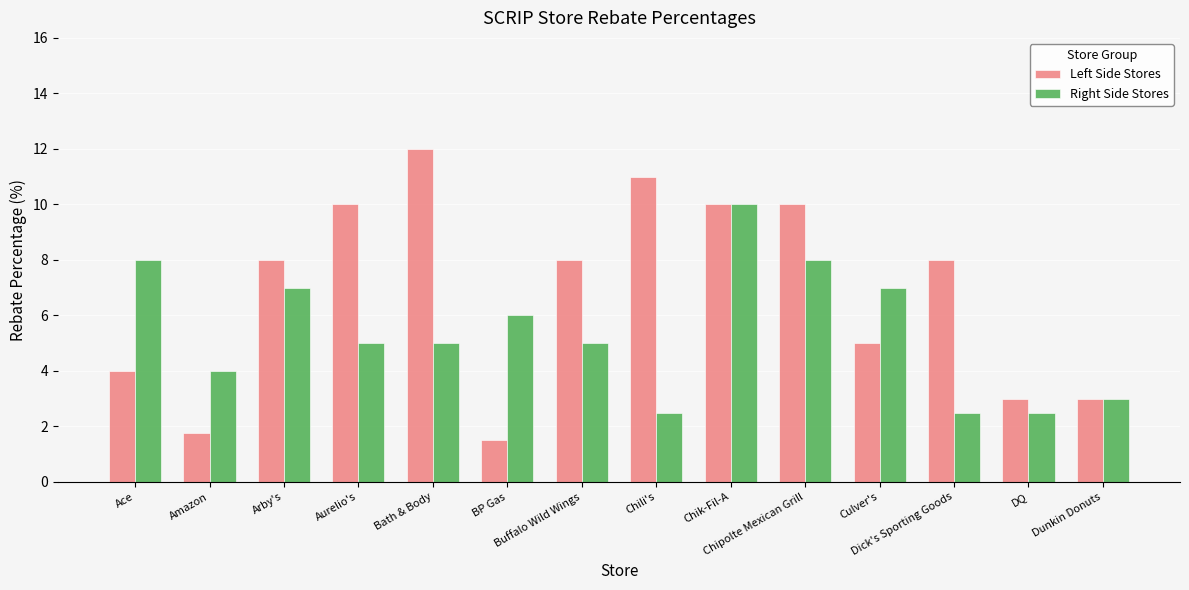

What is the highest value of the Right Side Stores series?

10.0